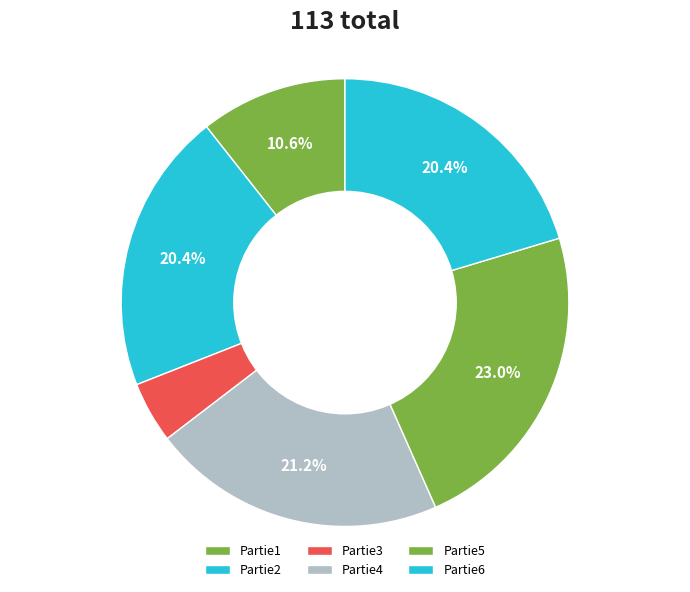

Does Partie2 account for over 50% of the chart?

No